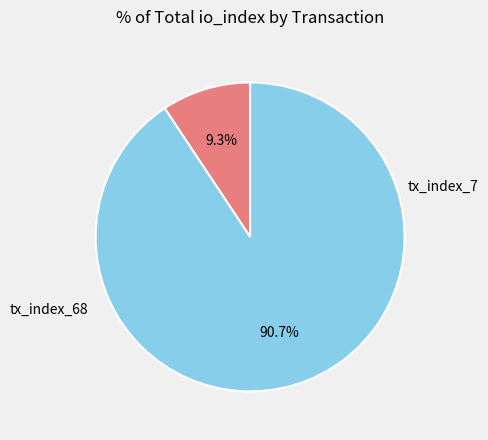

Is it true that tx_index_68 is 91% of the pie?

True